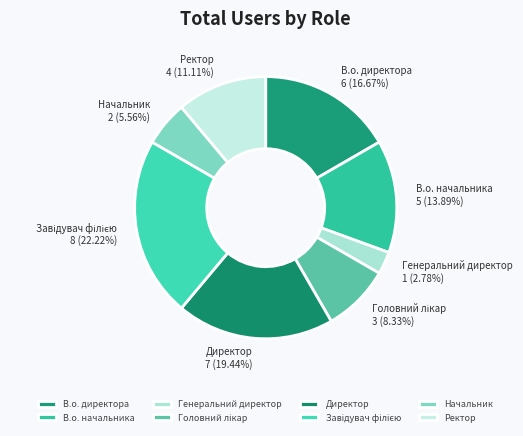

To the nearest percent, what is the difference between the largest and smallest slice percentages?

19%